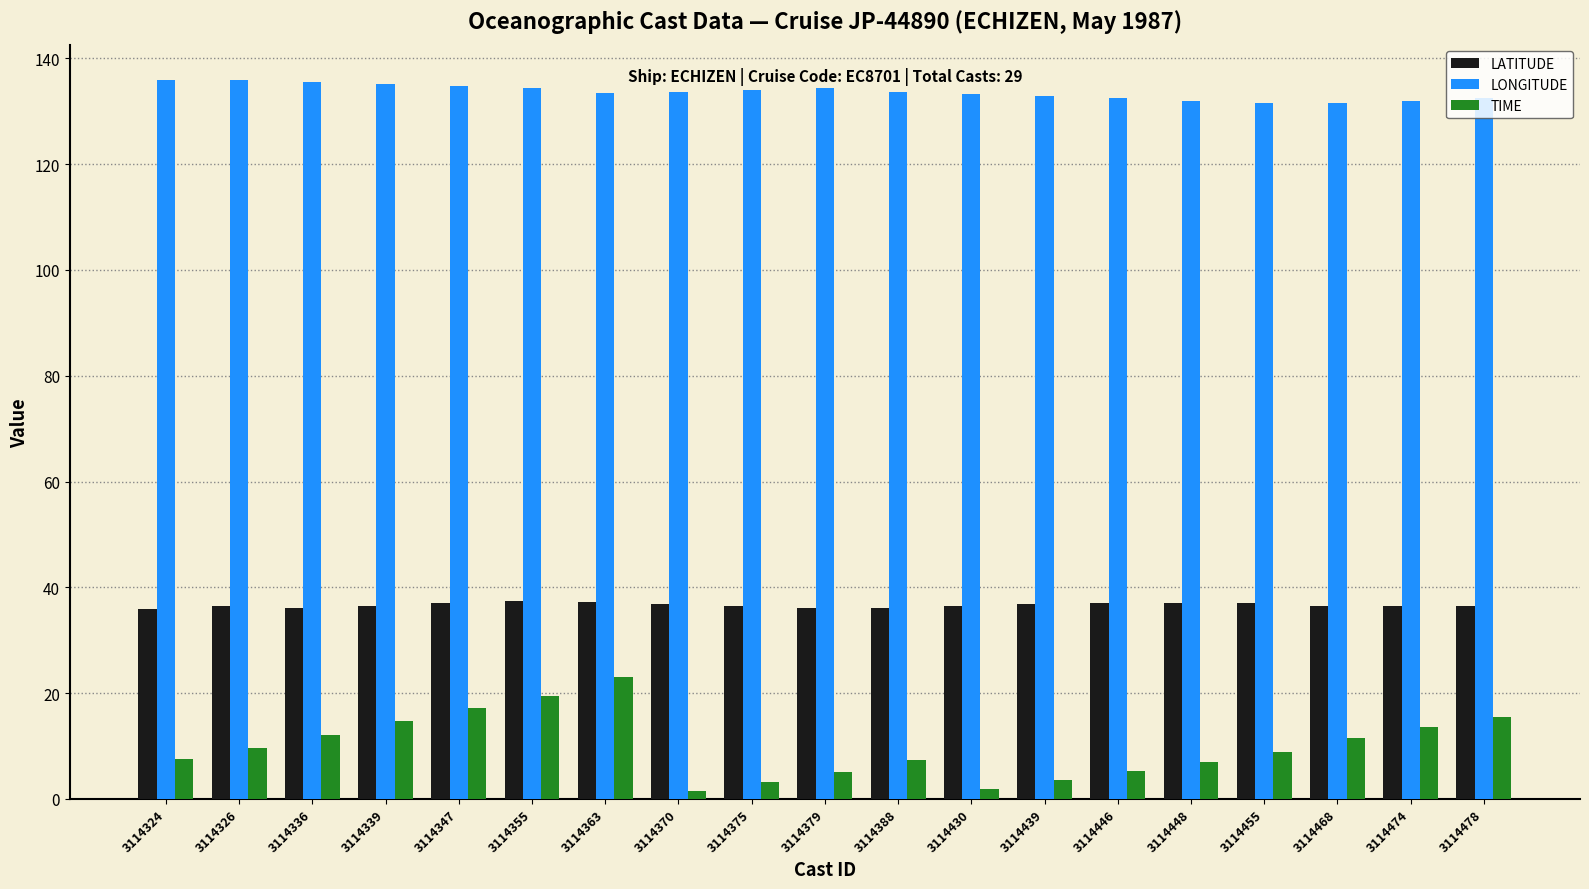

What is the greatest value displayed?

135.8